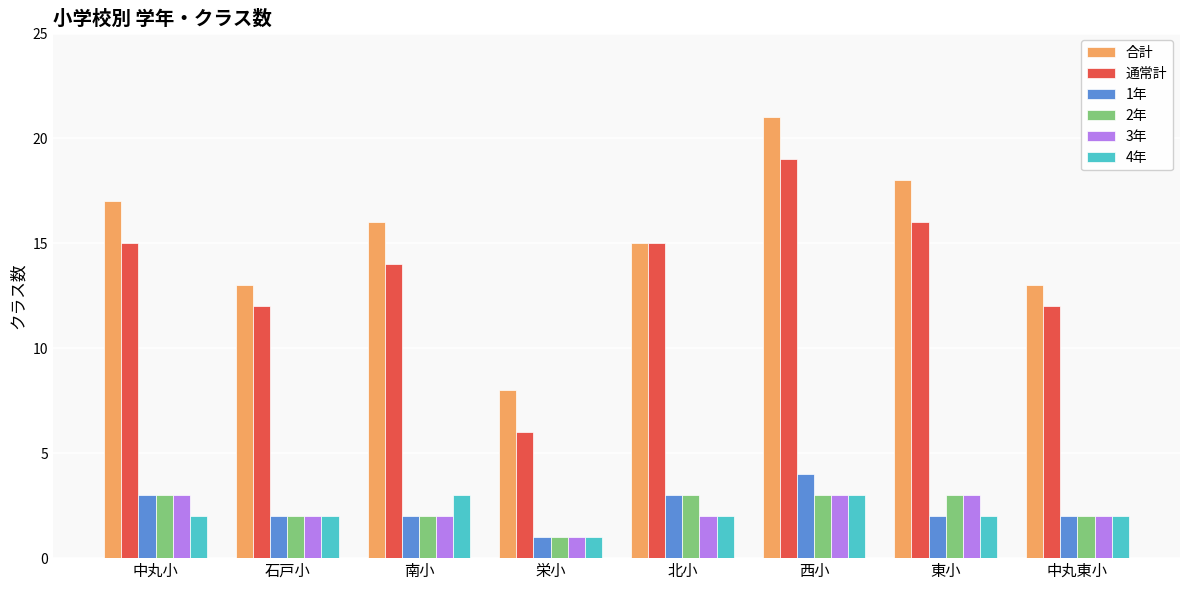

How many bars are there in each group?

6